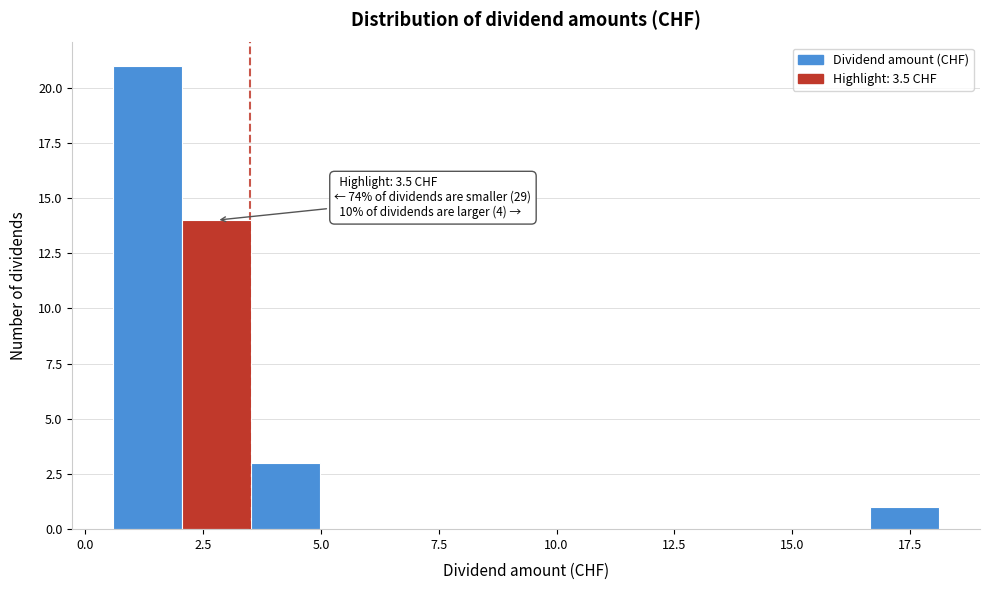

Around what value on the x-axis is the tallest bar? Give the approximate position of its centre, as read against the axis.

1.5